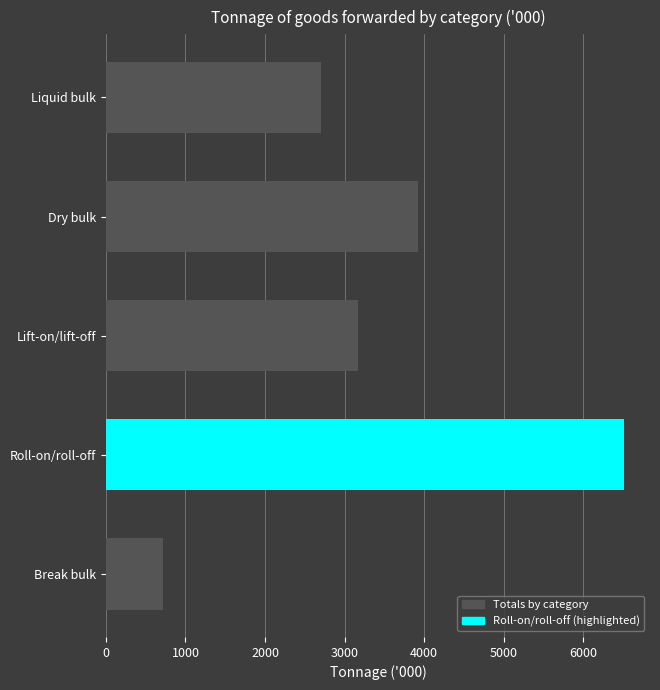

What is the smallest value displayed?

714